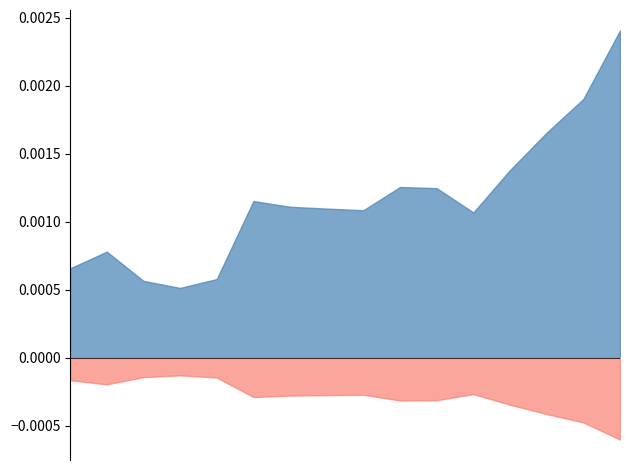

True or false: DECIMALS and OBS_VALUE cross at least once.

False